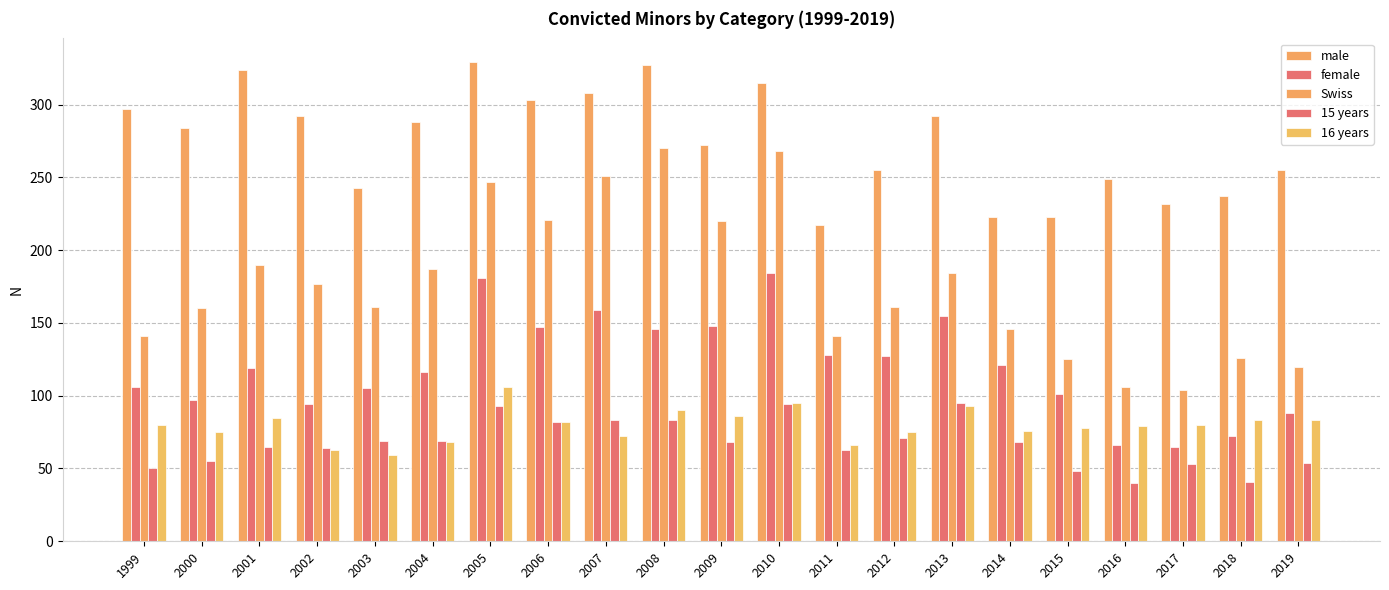

Is the value of 15 years at 2001 greater than the value of male at 2000?

No